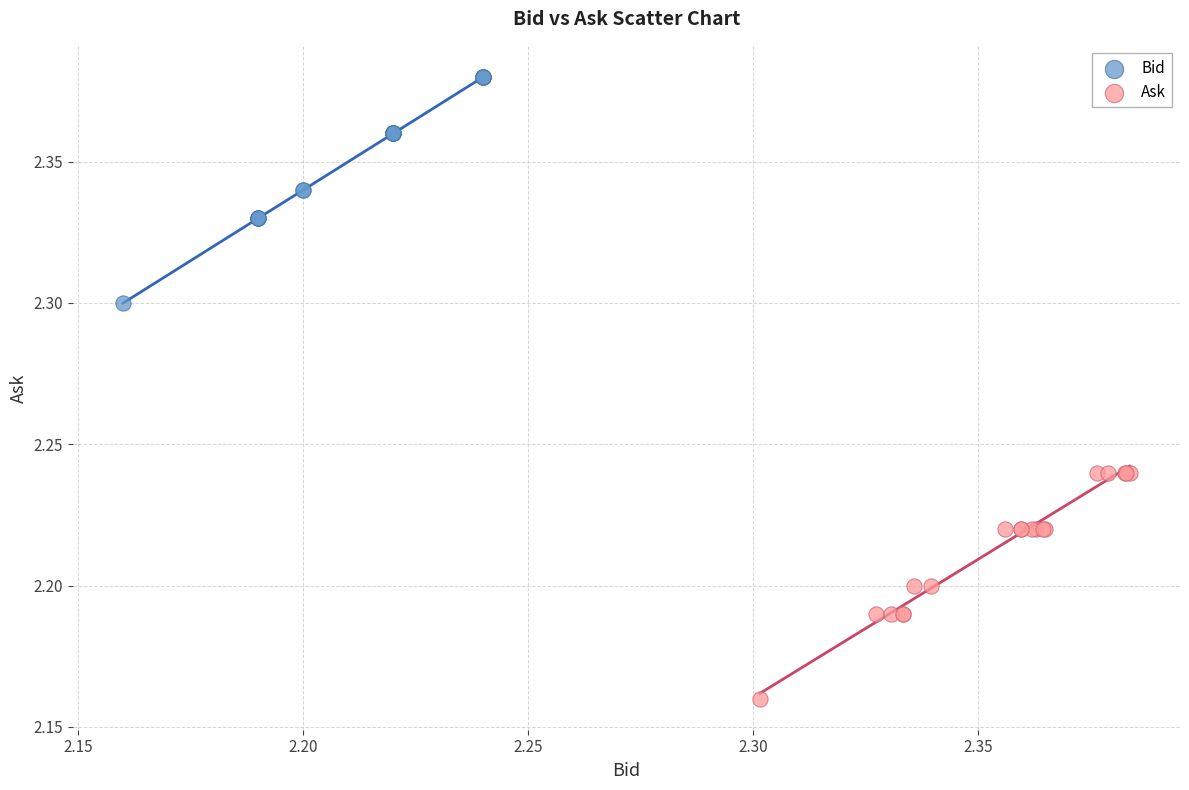

Which series reaches the minimum Y coordinate?

Ask